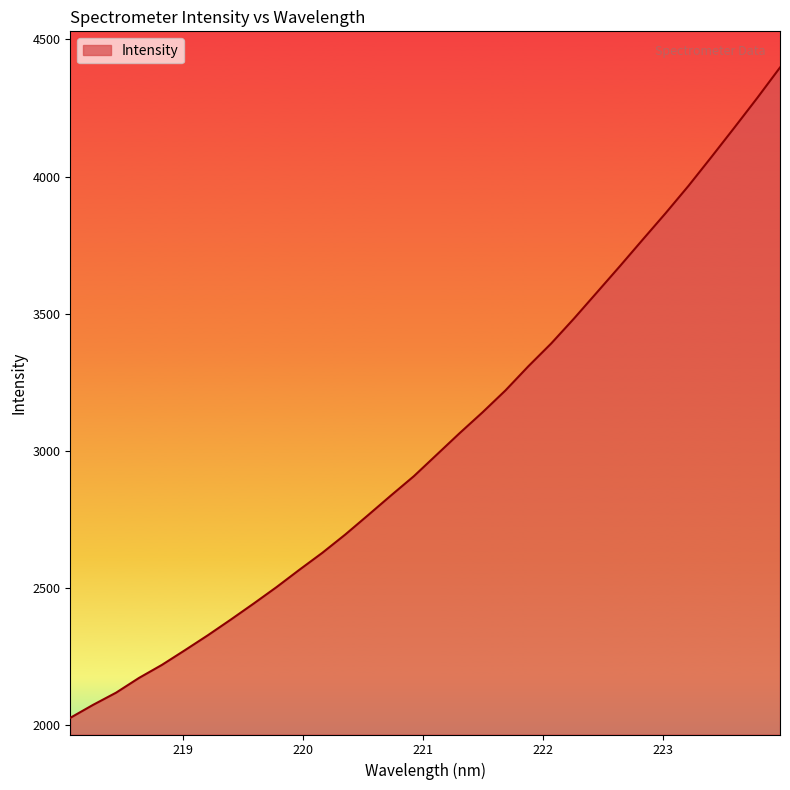

What is the minimum value shown in the chart?

2026.2